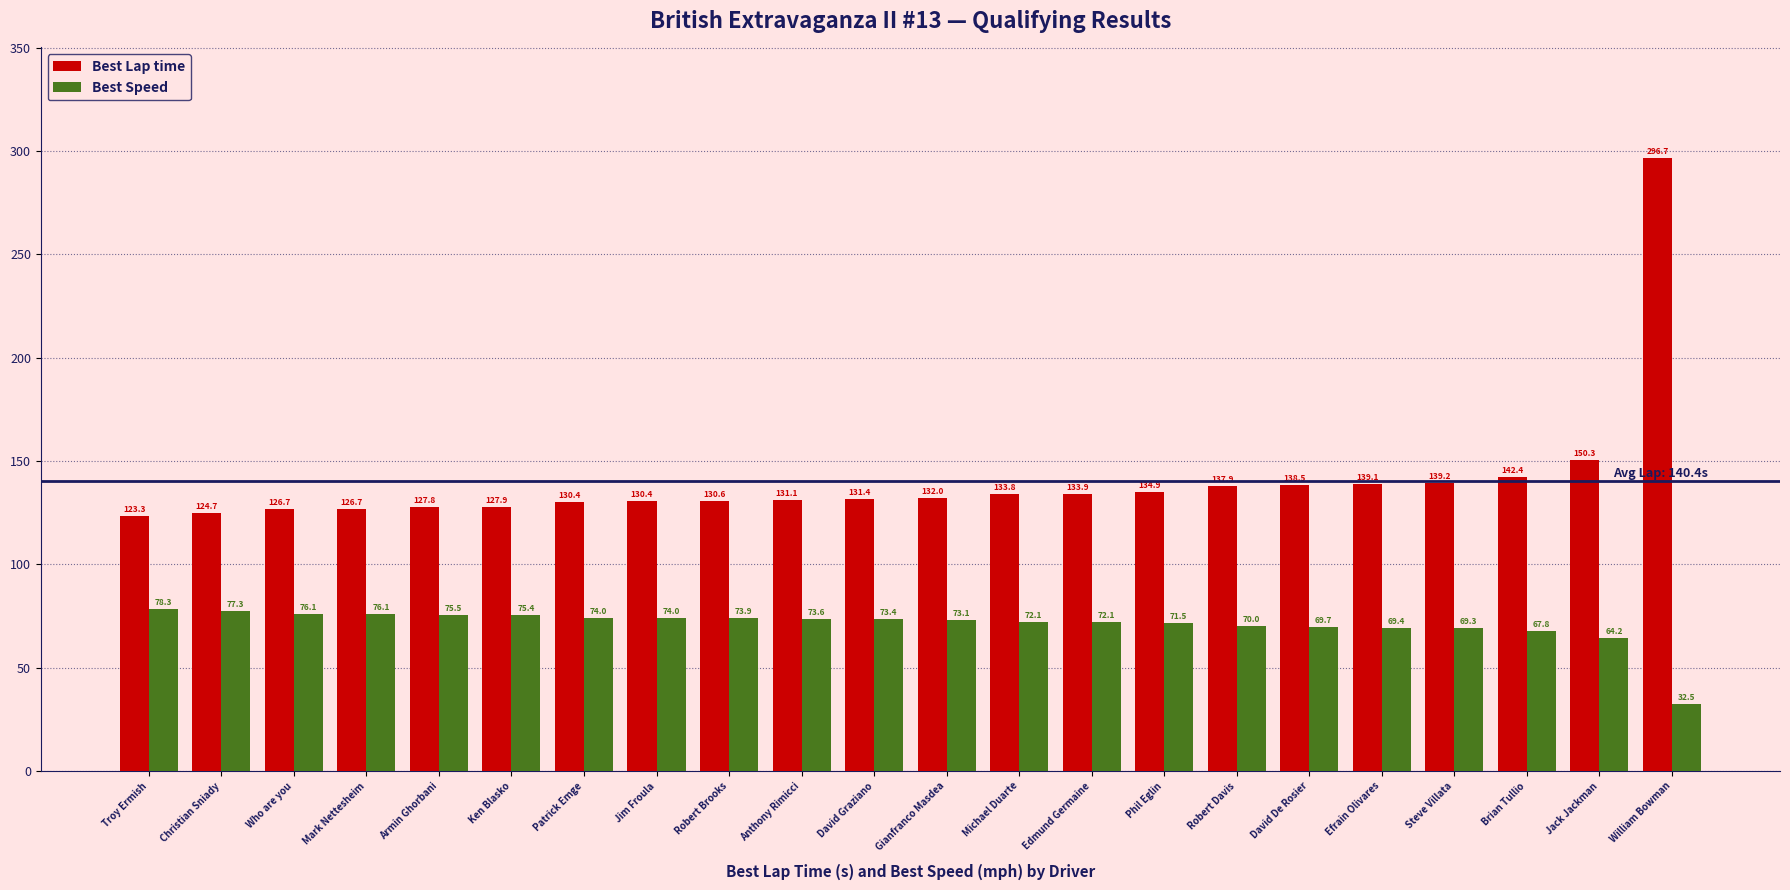

What is the difference between the highest and lowest values at David De Rosier?

68.8